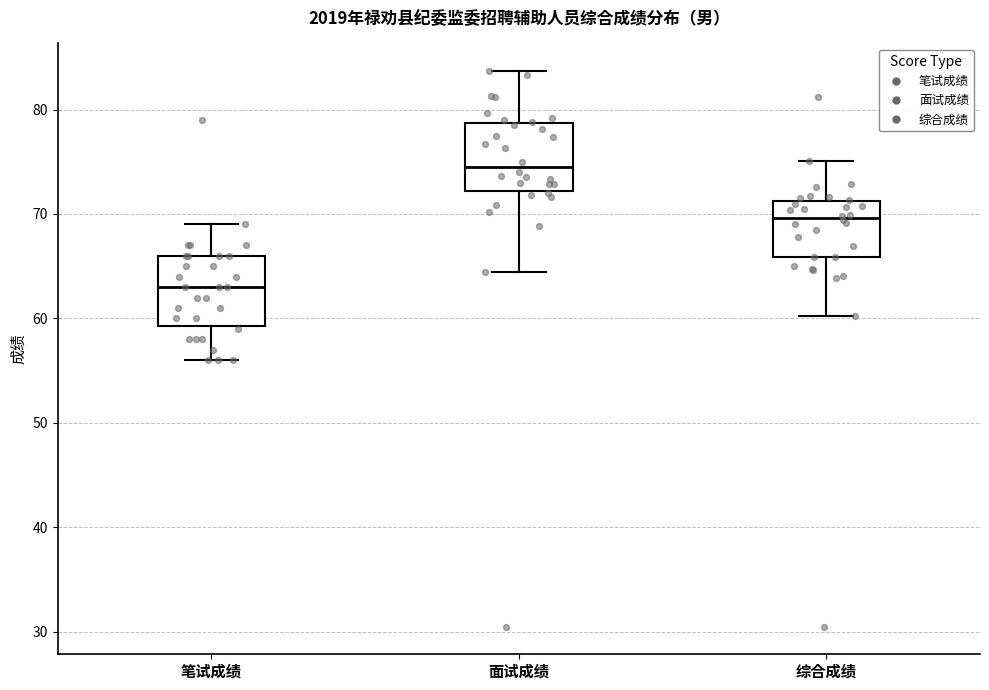

Which box has the lowest median line?

笔试成绩